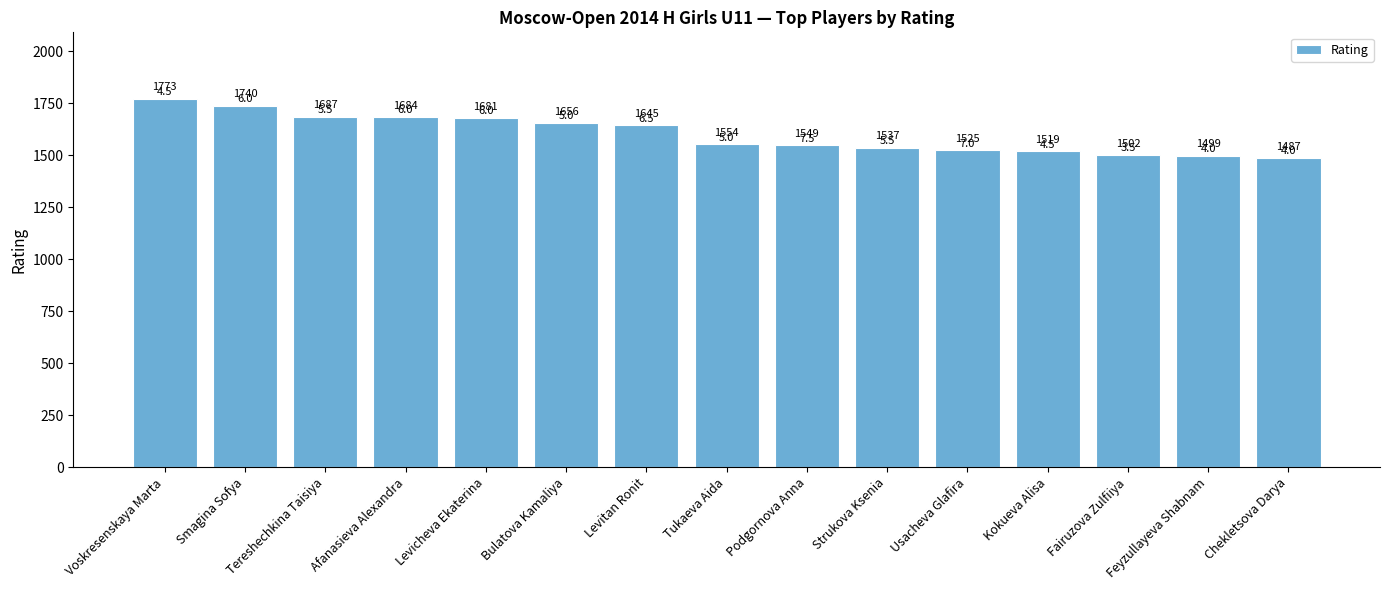

Is it true that the value at Kokueva Alisa is 1519?

True